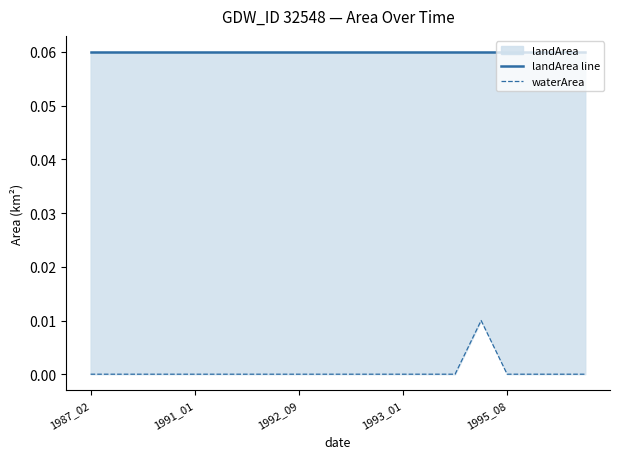

Is it true that waterArea equals 0.0 at 1991_01?

False